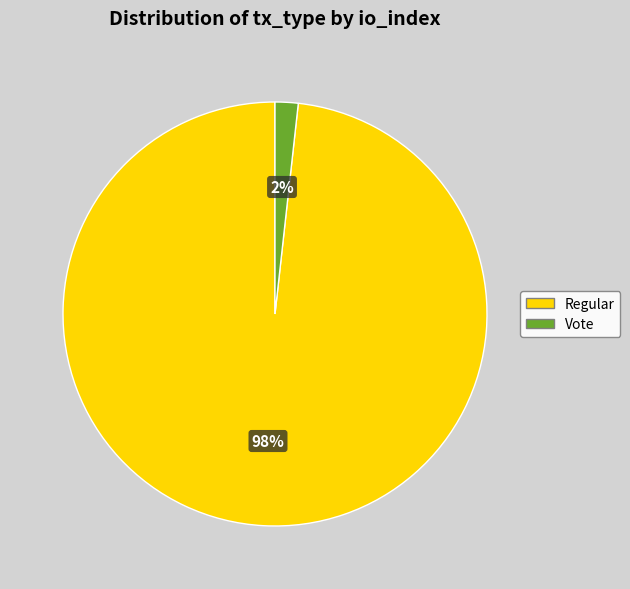

Is it true that Regular is 98% of the pie?

True